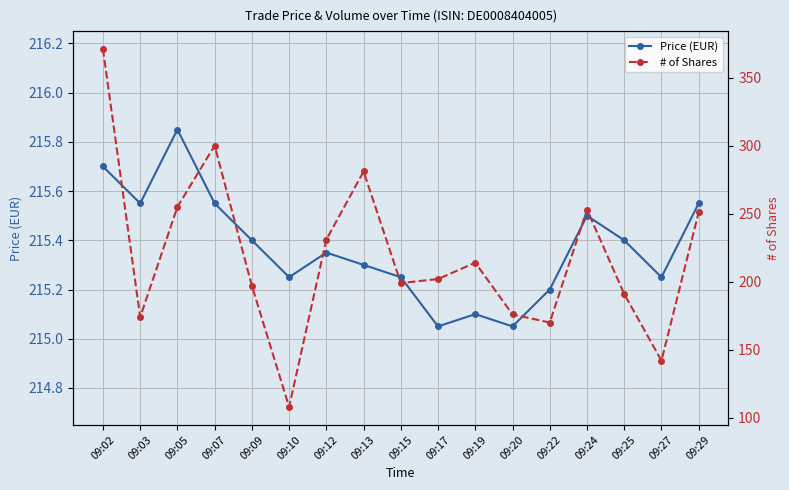

Is the value of # of Shares at 09:29 greater than the value of Price (EUR) at 09:13?

Yes